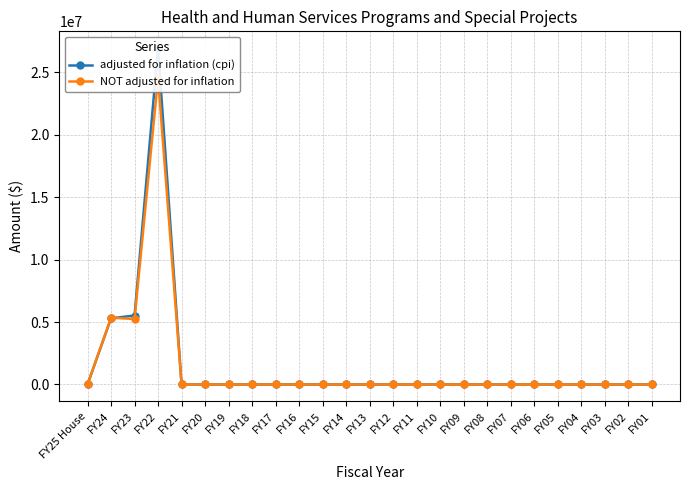

Rank the series by their maximum value, from lowest to highest.

NOT adjusted for inflation, adjusted for inflation (cpi)